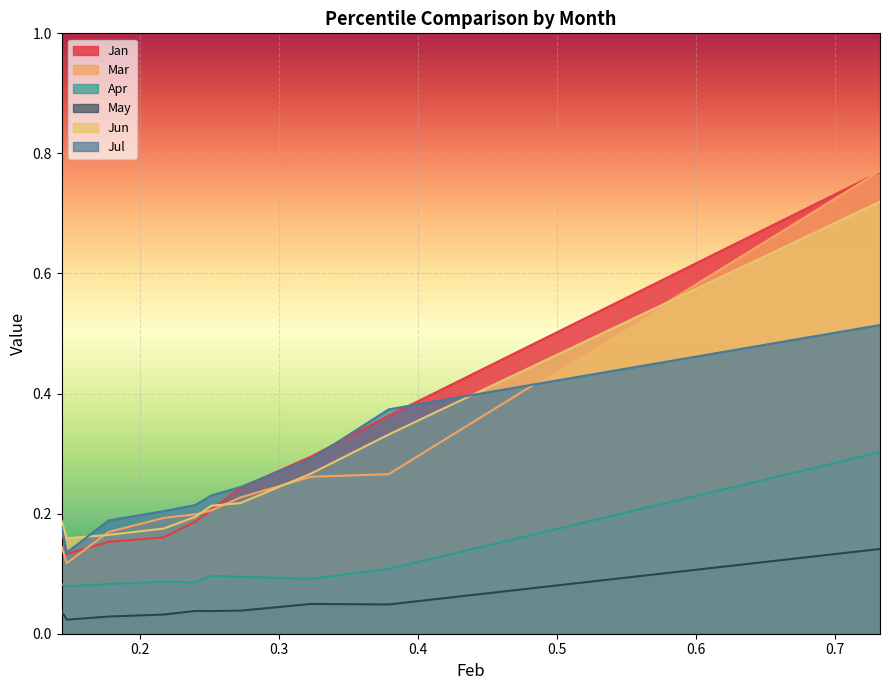

What is the total value across all series at pct65?

1.1